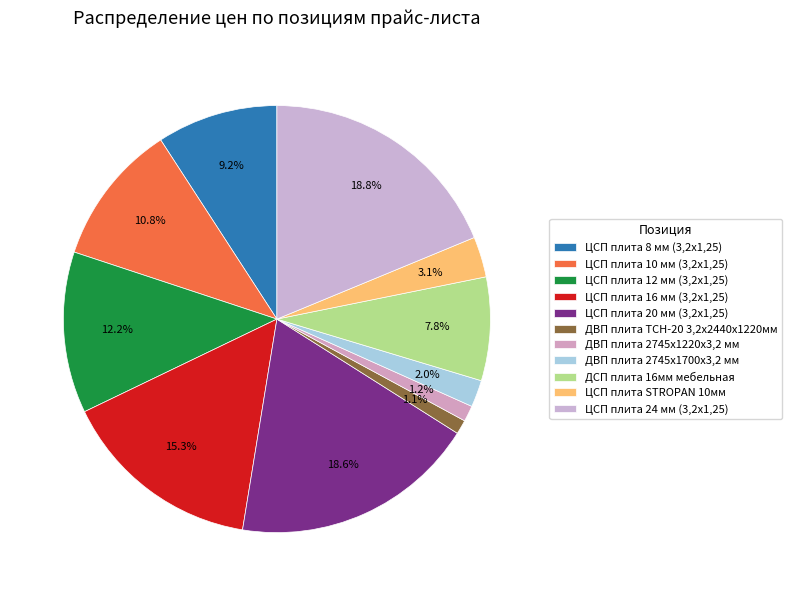

To the nearest percent, what percentage of the pie is ЦСП плита 16 мм (3,2х1,25)?

15%